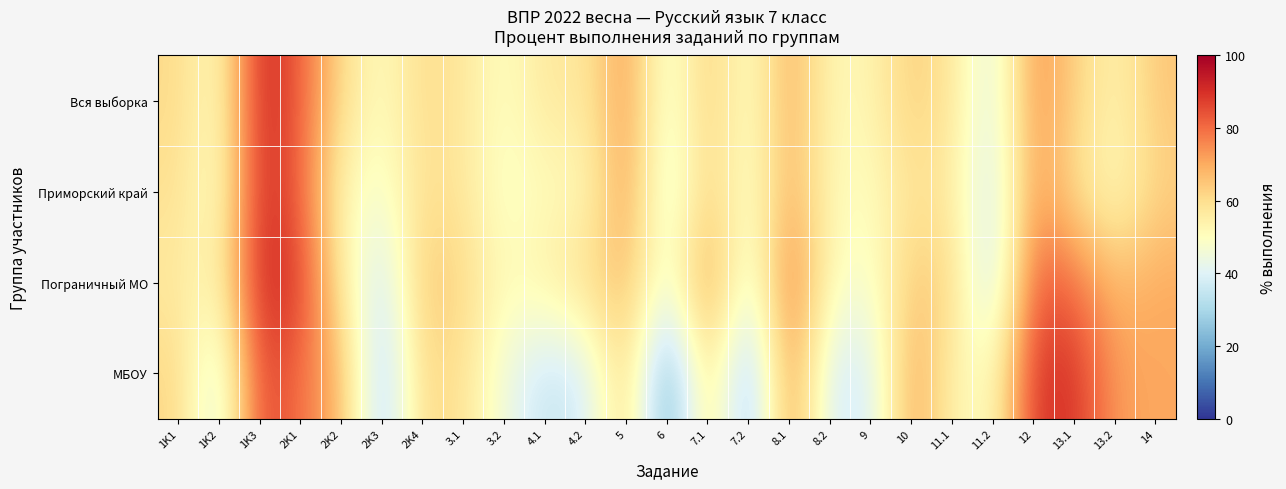

Between 8.1 and 9, which series saw the biggest shift?

МБОУ